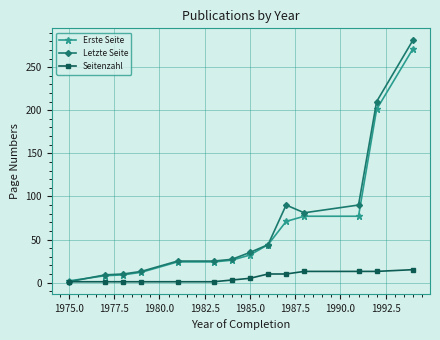

Which series has the widest spread of values?

Letzte Seite